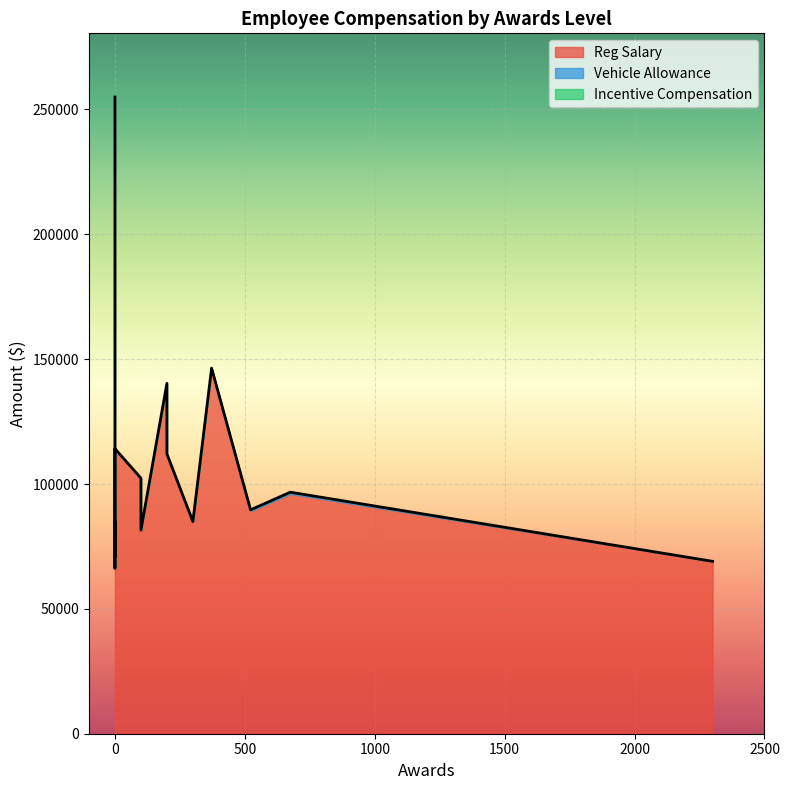

Where is Reg Salary nearest to the value 160653?

372